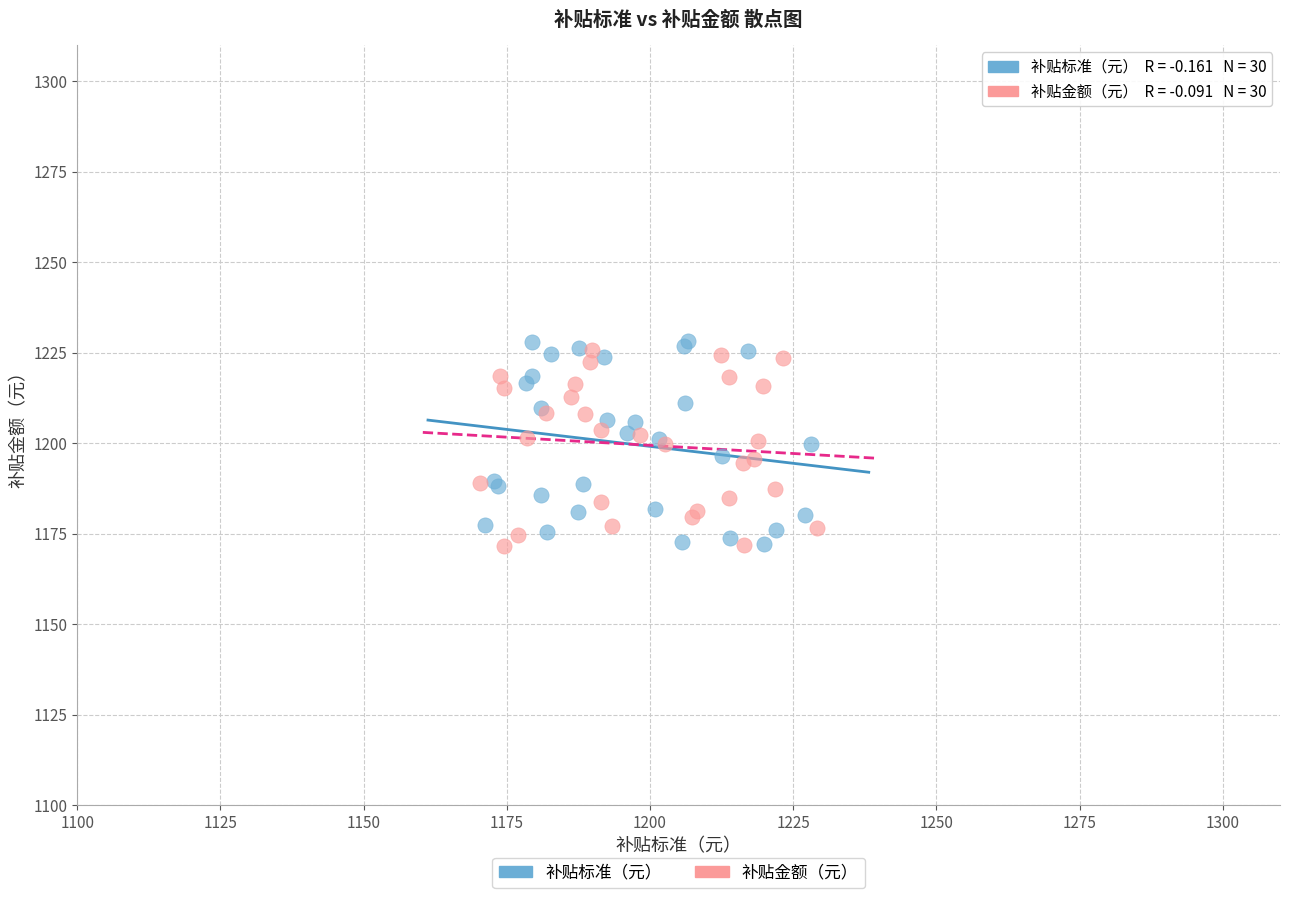

Which series has the largest Y range (max minus min)?

补贴标准（元）